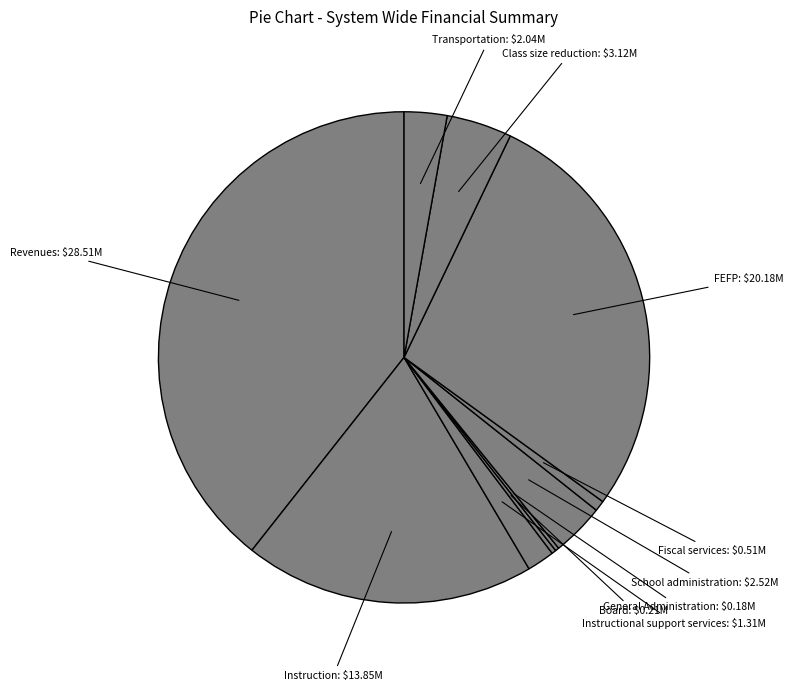

Rank the categories by value from highest to lowest.

Revenues, FEFP, Instruction, Class size reduction, School administration, Transportation, Instructional support services, Fiscal services, Board, General Administration